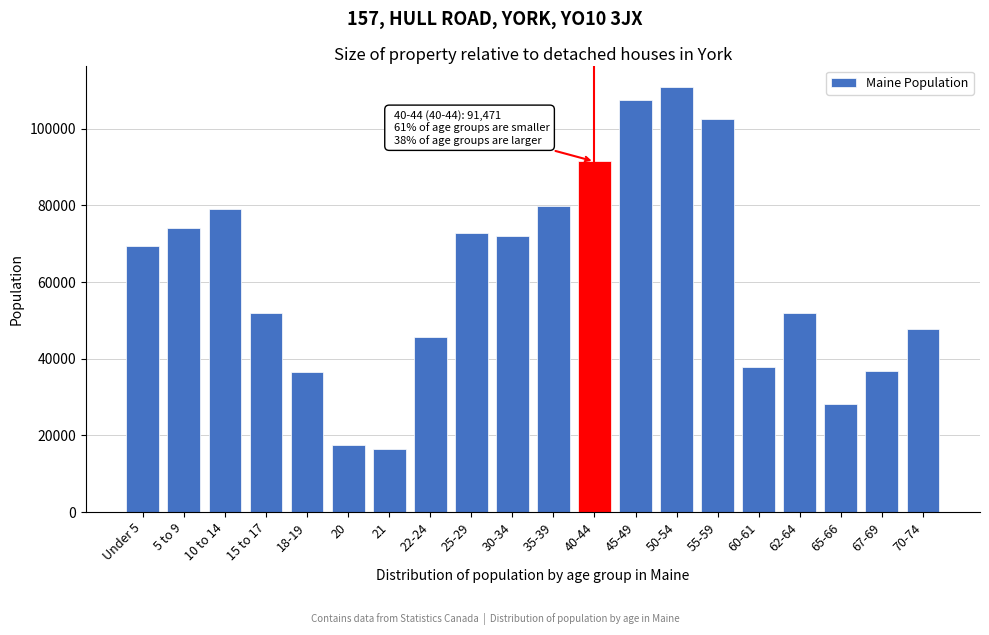

What is the difference between the maximum and second lowest values?

93548